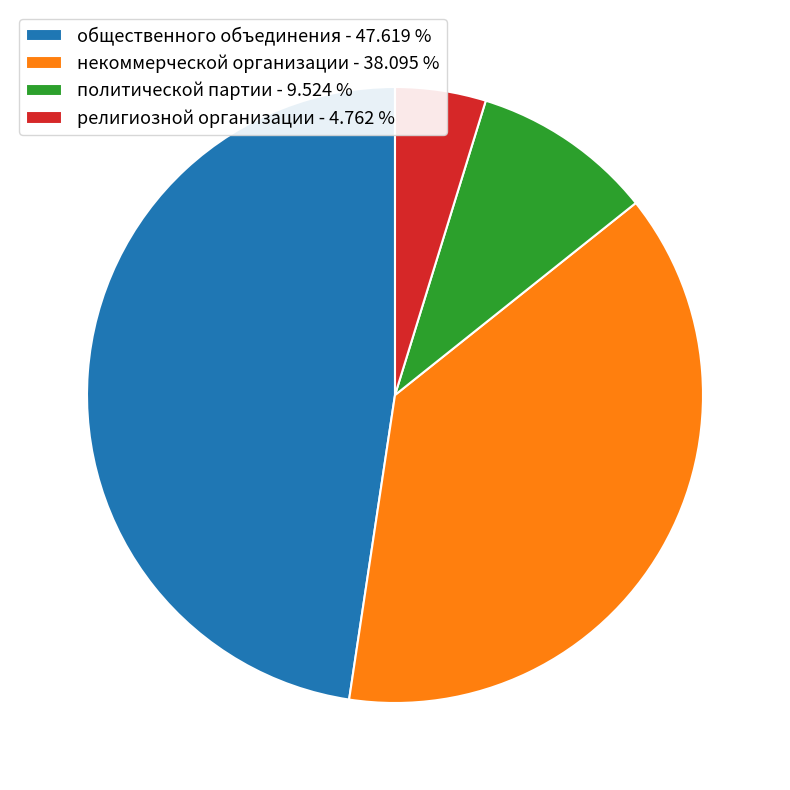

Rank the categories by value from lowest to highest.

религиозной организации - 4.762 %, политической партии - 9.524 %, некоммерческой организации - 38.095 %, общественного объединения - 47.619 %